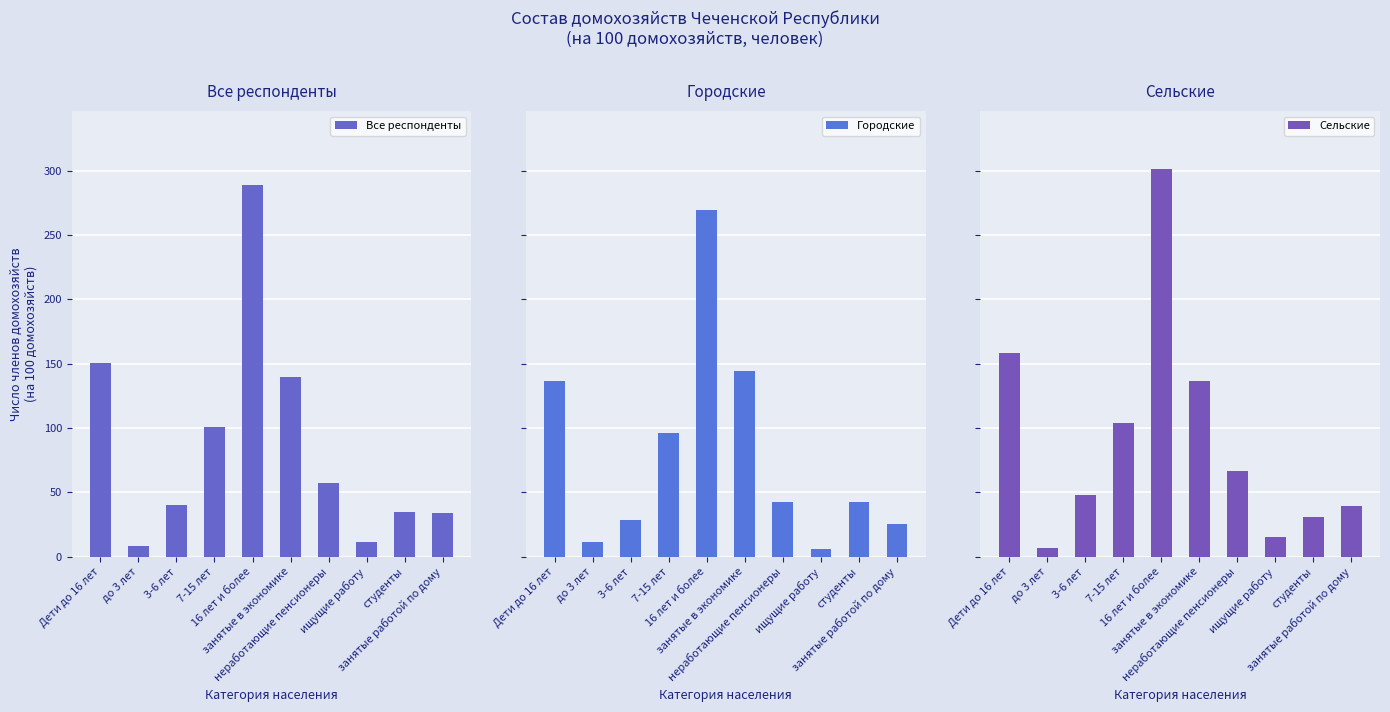

What is the label of the 8th bar from the left?

ищущие работу